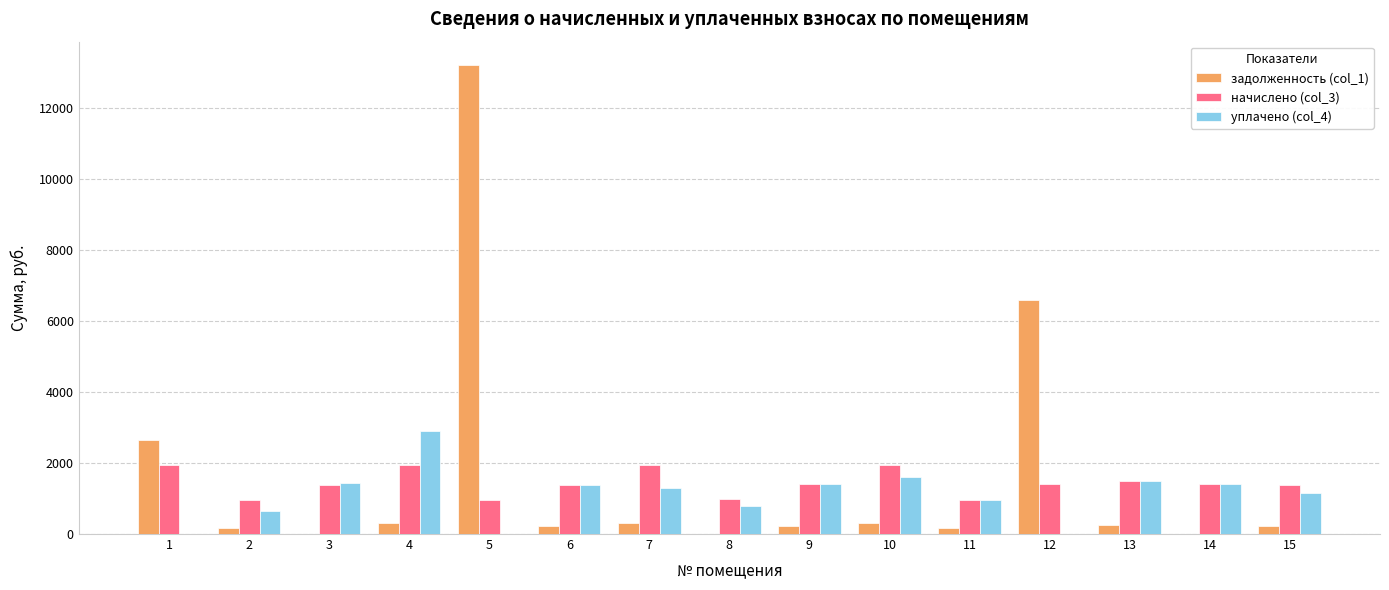

Is the value of уплачено (col_4) at 7 greater than the value of задолженность (col_1) at 13?

Yes